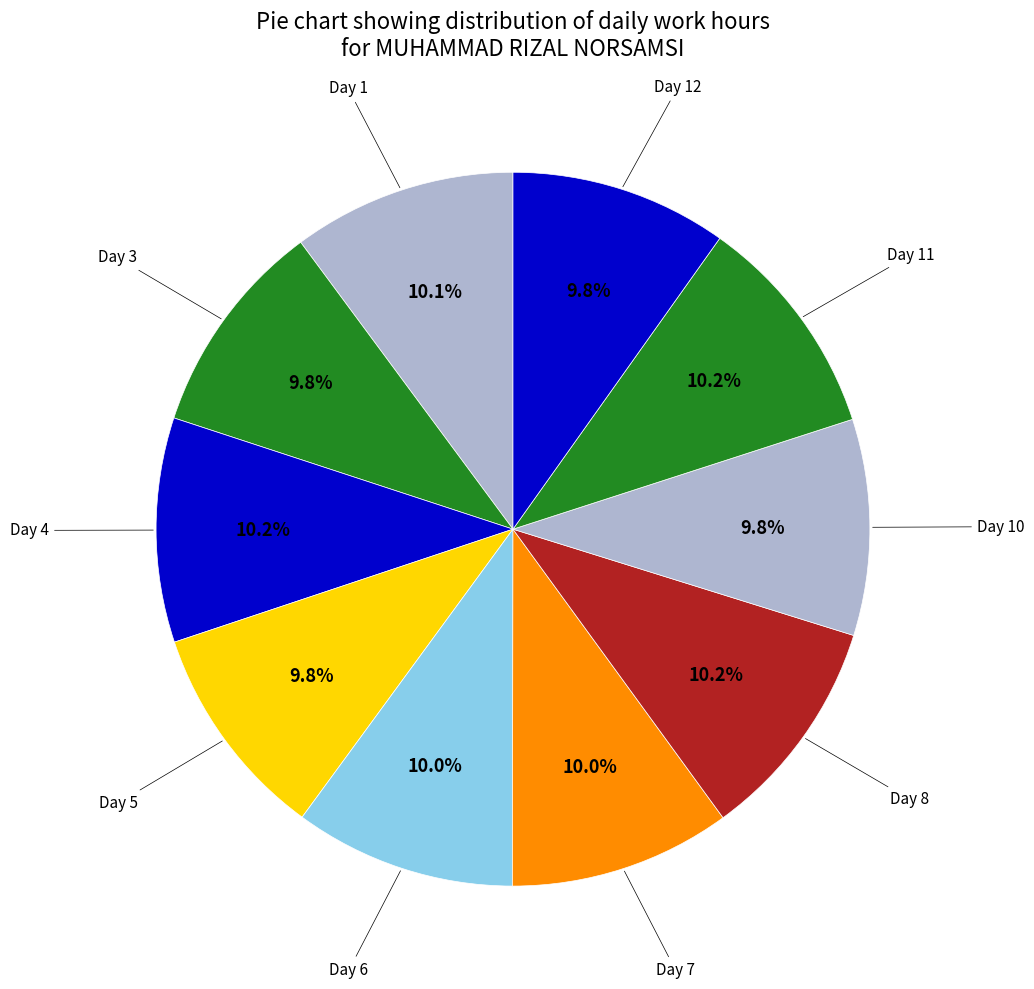

Count the number of slices in the pie.

10